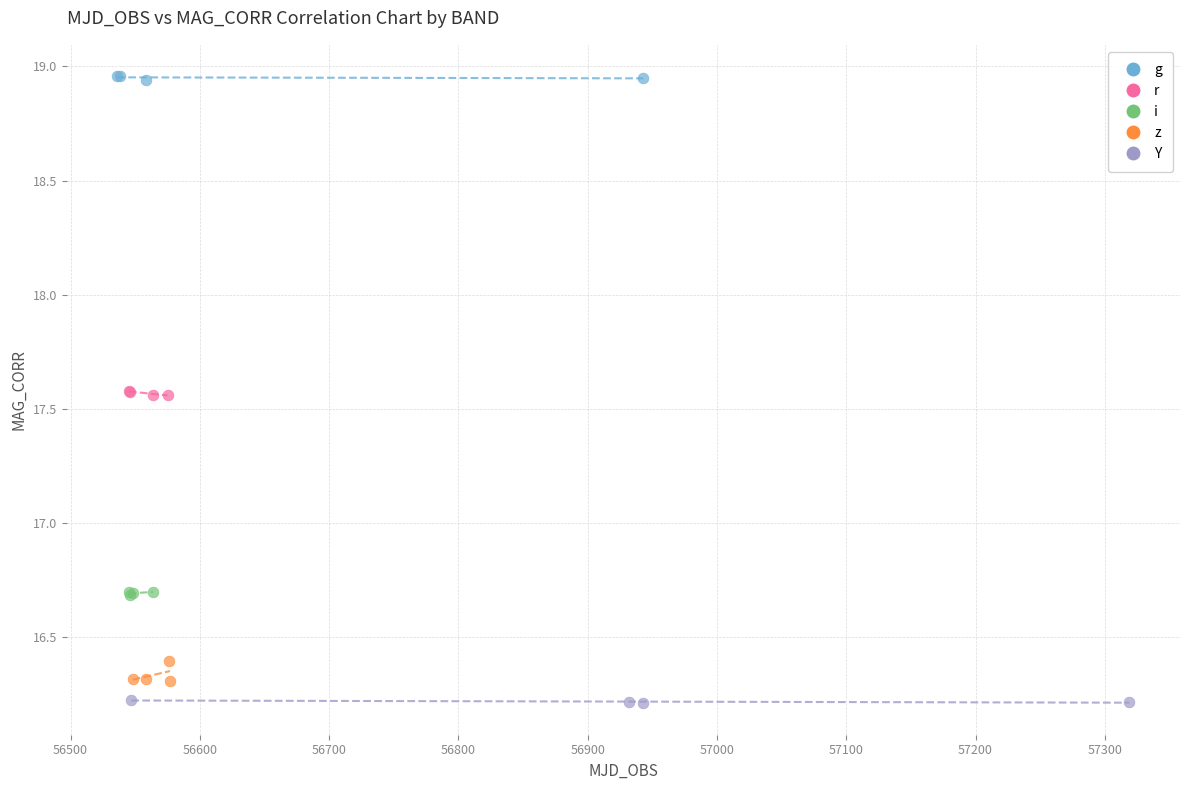

Which series contains the highest Y value?

g